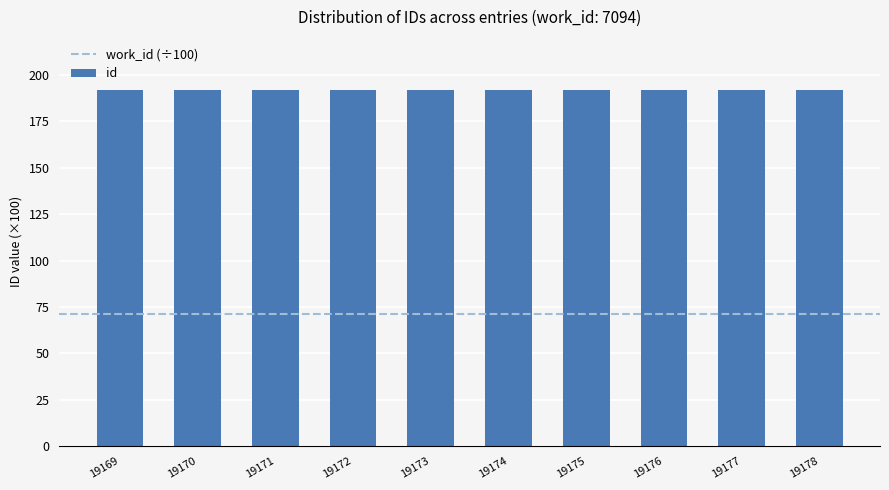

What is the sum of the values at 19169 and 19178?

383.5